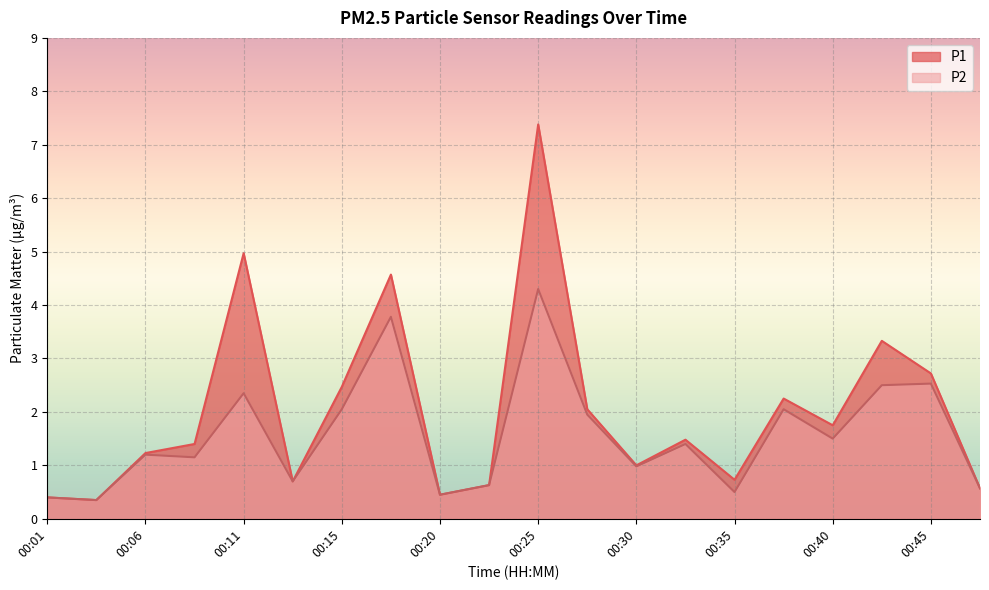

How many lines are shown in the chart?

2